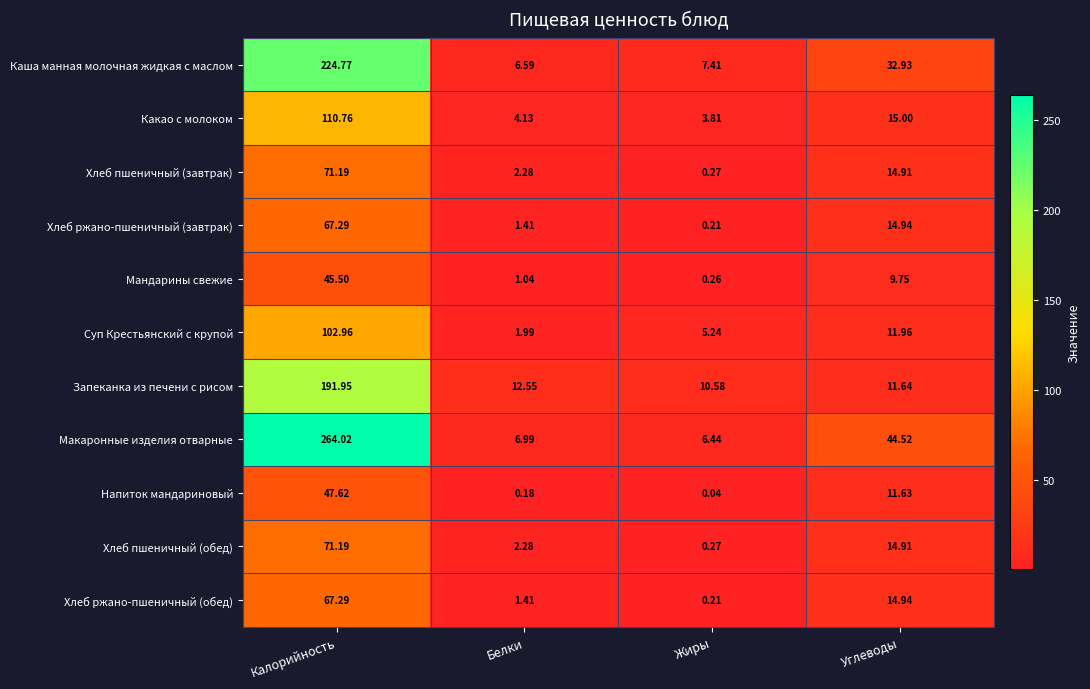

At which category is the sum across all series the highest?

Калорийность